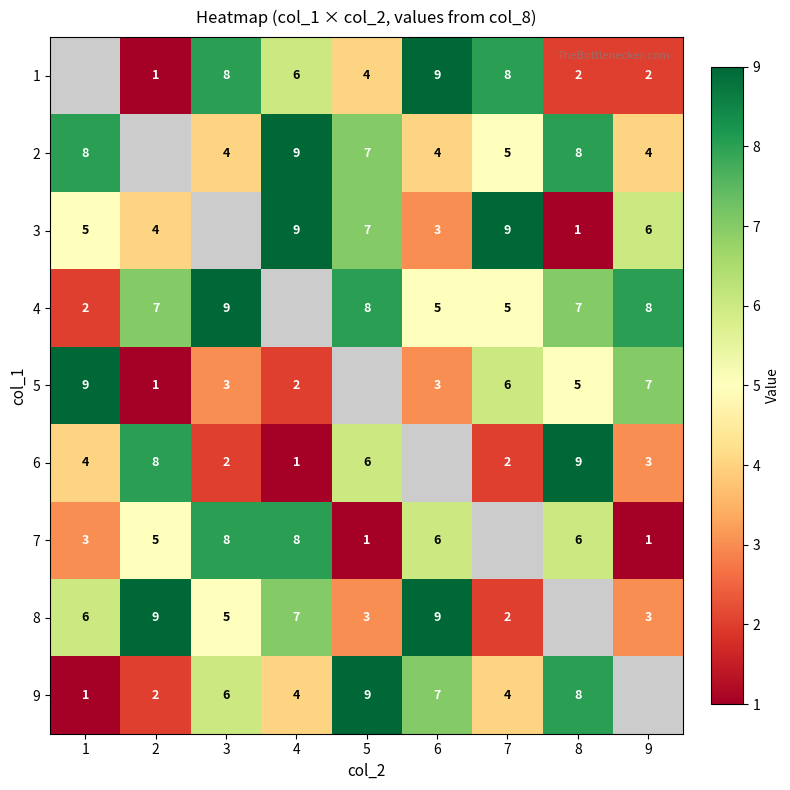

True or false: 6 has a value of 2 at 4.

False